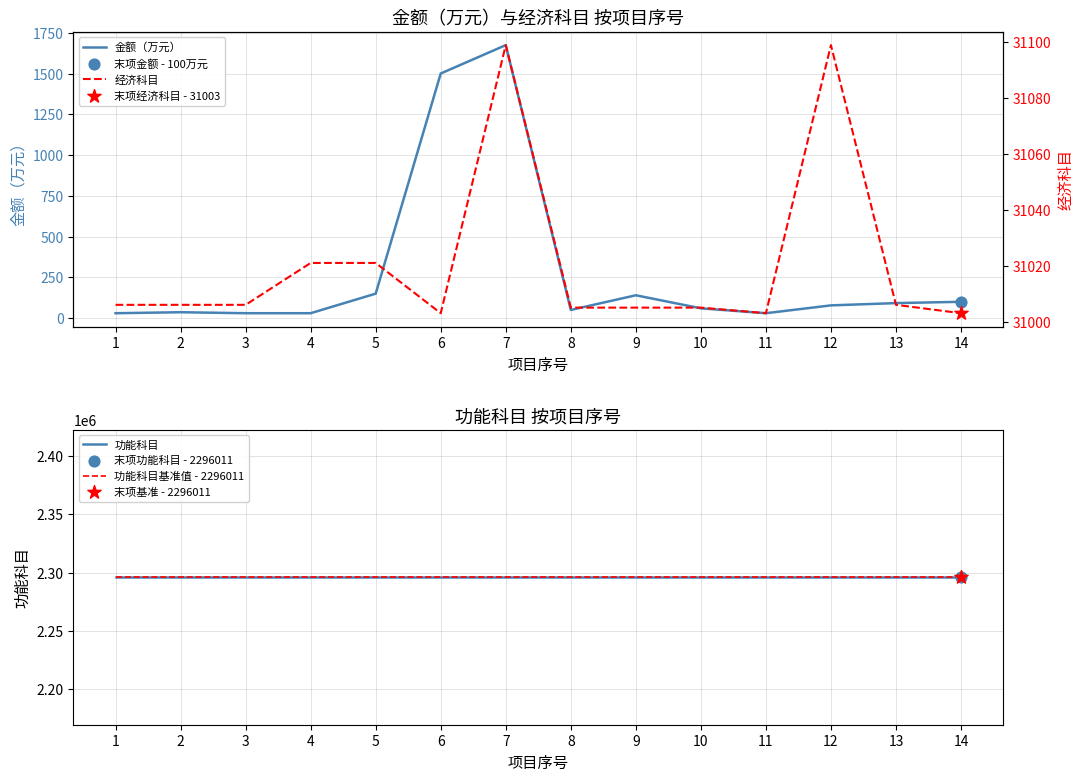

Which series has the largest total across all categories?

功能科目